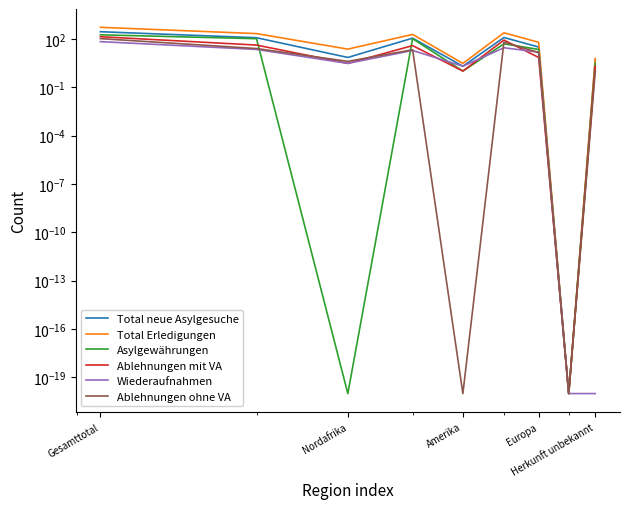

How many data points in Ablehnungen ohne VA are less than 14?

4